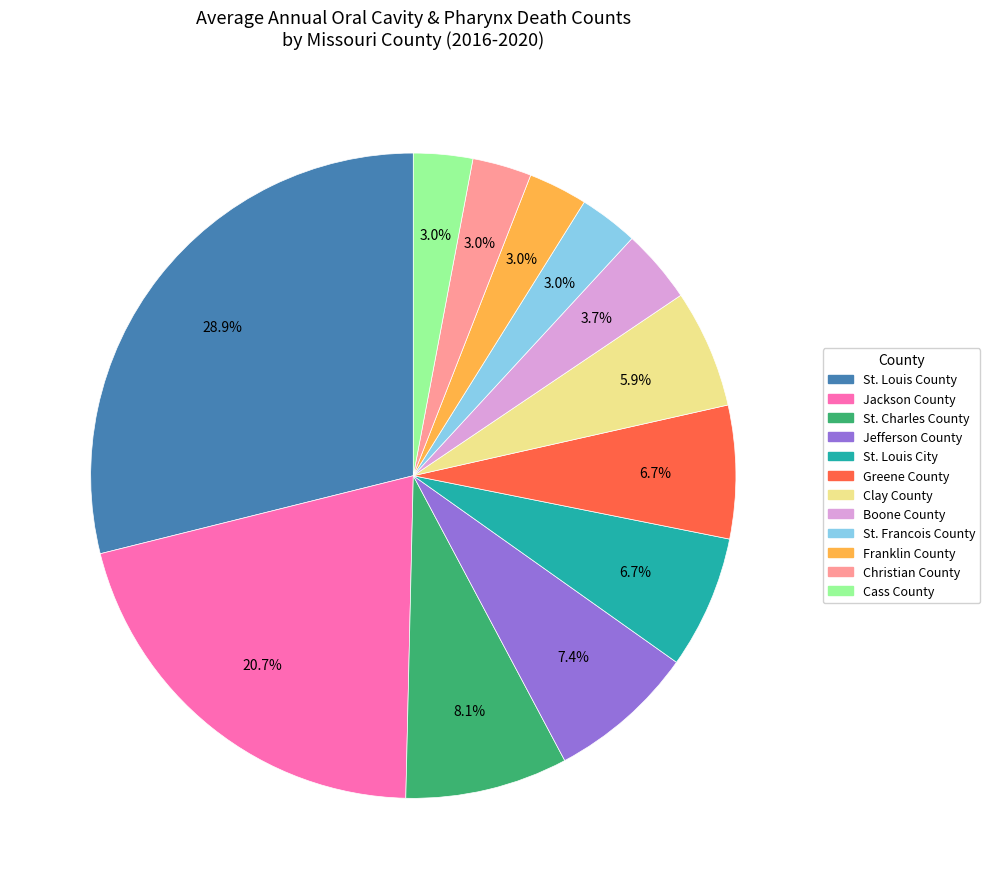

To the nearest percent, what is the difference between the largest and smallest slice percentages?

26%